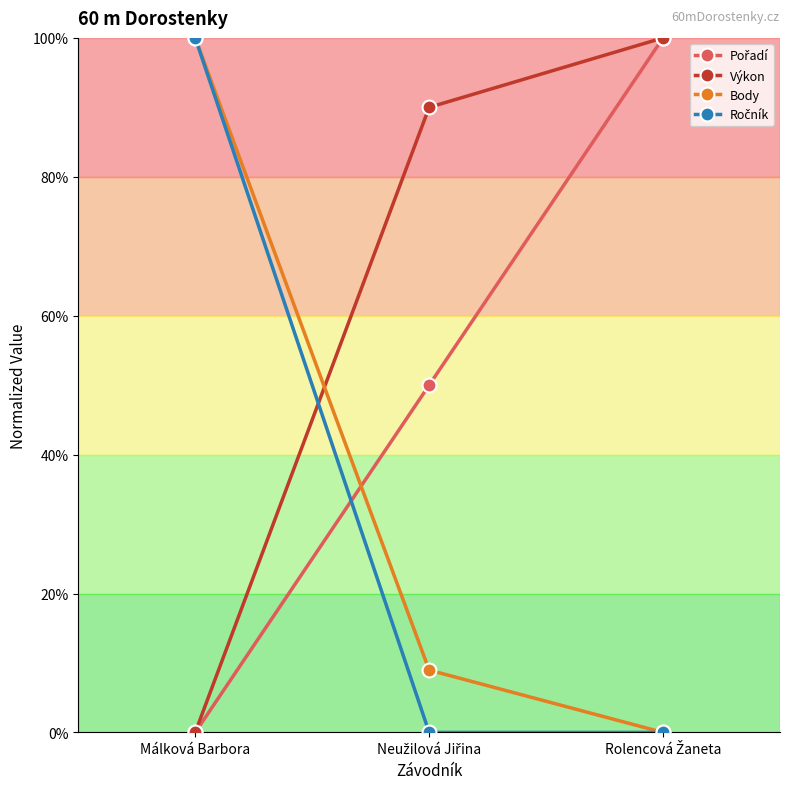

Rank the series at Rolencová Žaneta from highest to lowest value.

Pořadí, Výkon, Body, Ročník